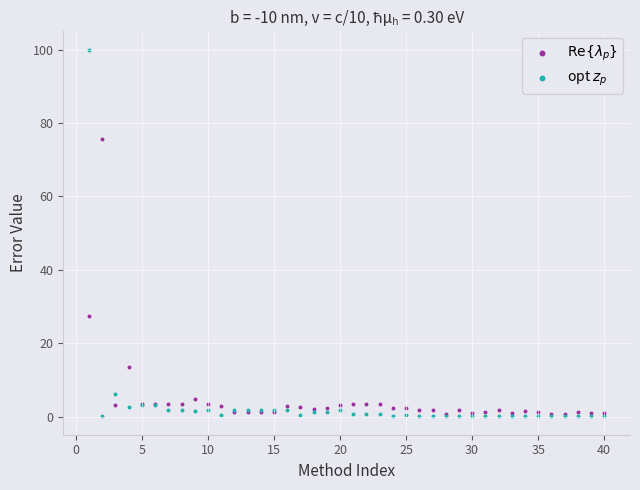

Across all series, what Y value is closest to 50?

27.4